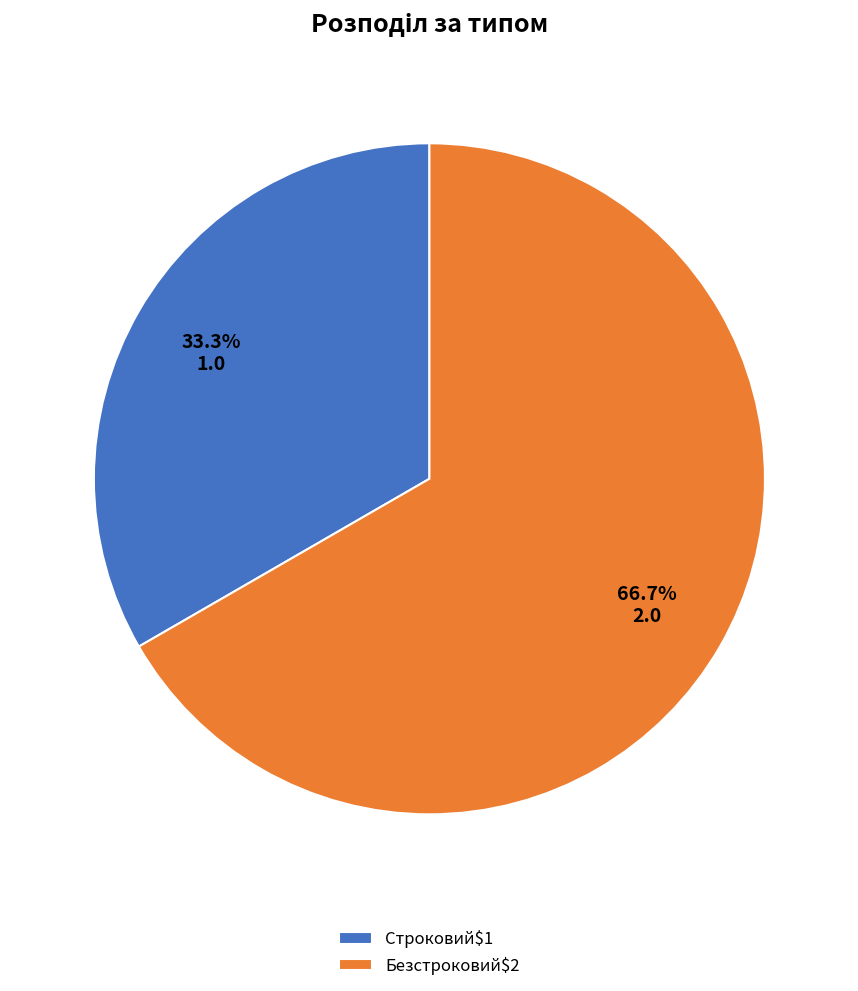

To the nearest percent, what is the average slice percentage?

50%